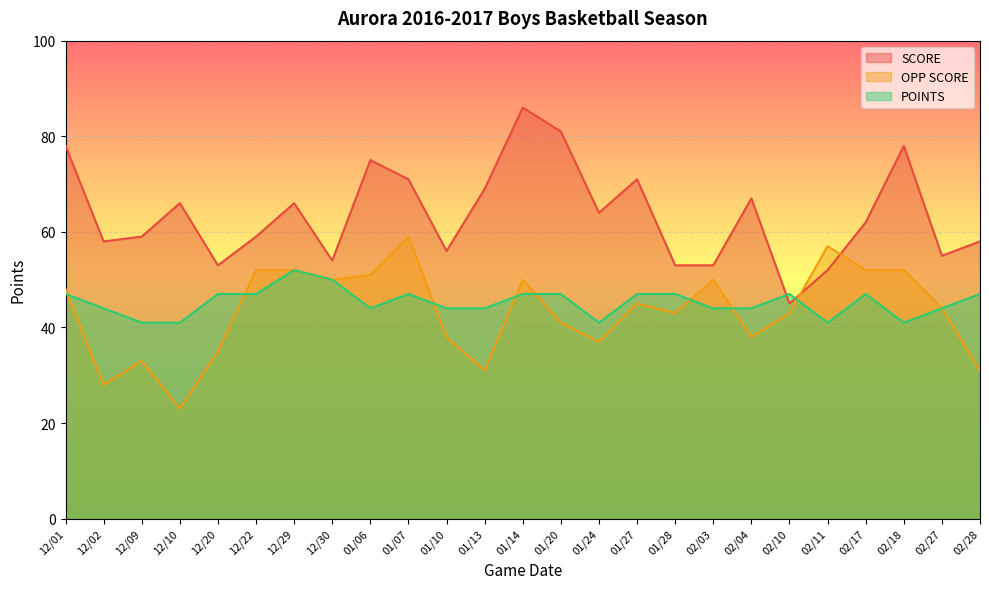

At which category does POINTS reach its first local peak?

12/29